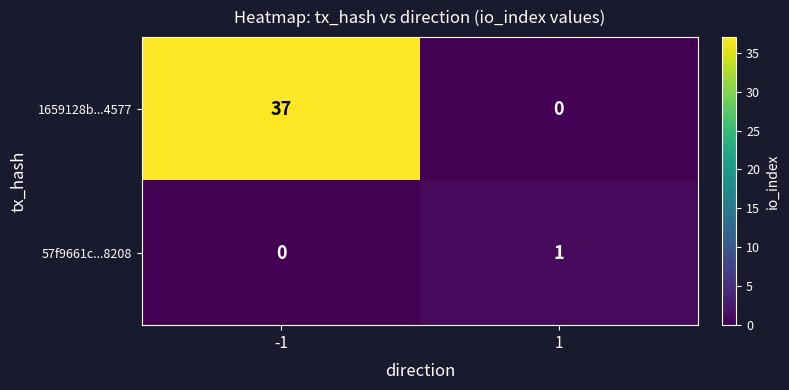

What is the spread (max minus min) of values at 1?

1